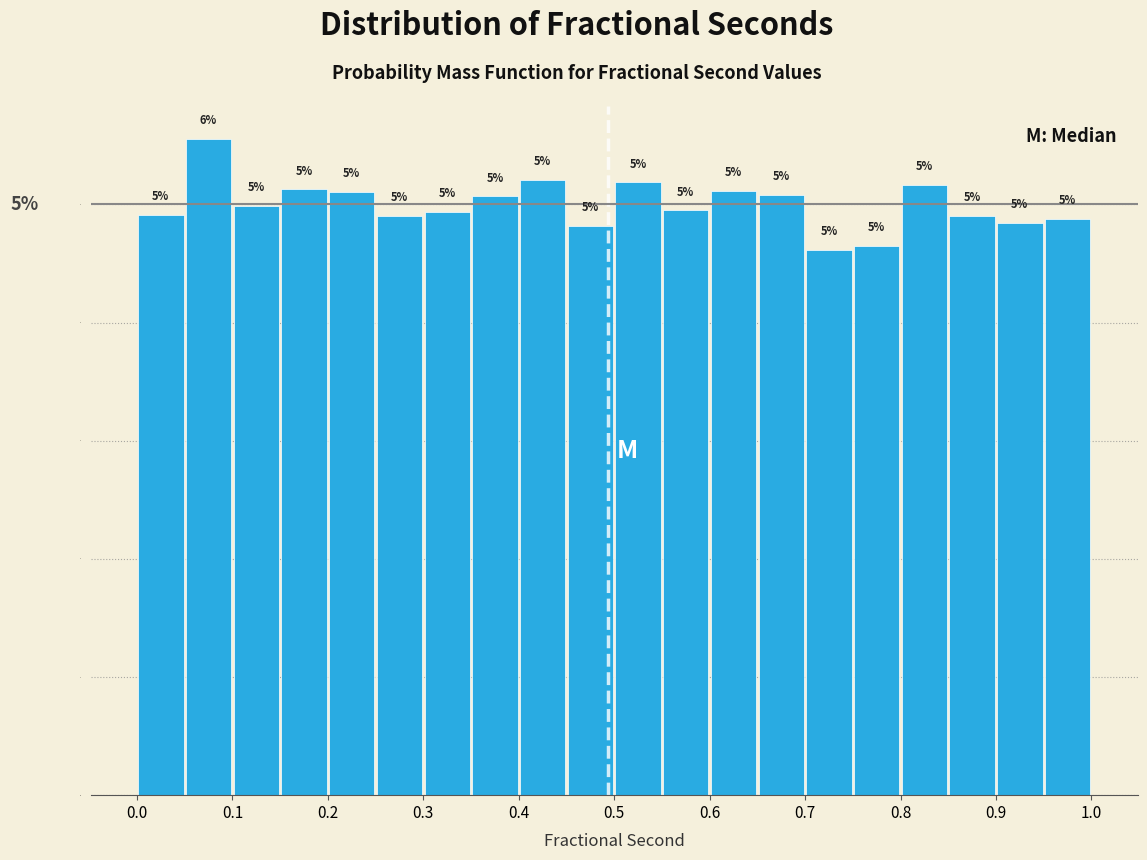

Over which range of the x-axis is the bar tallest?

0.05 to 0.10